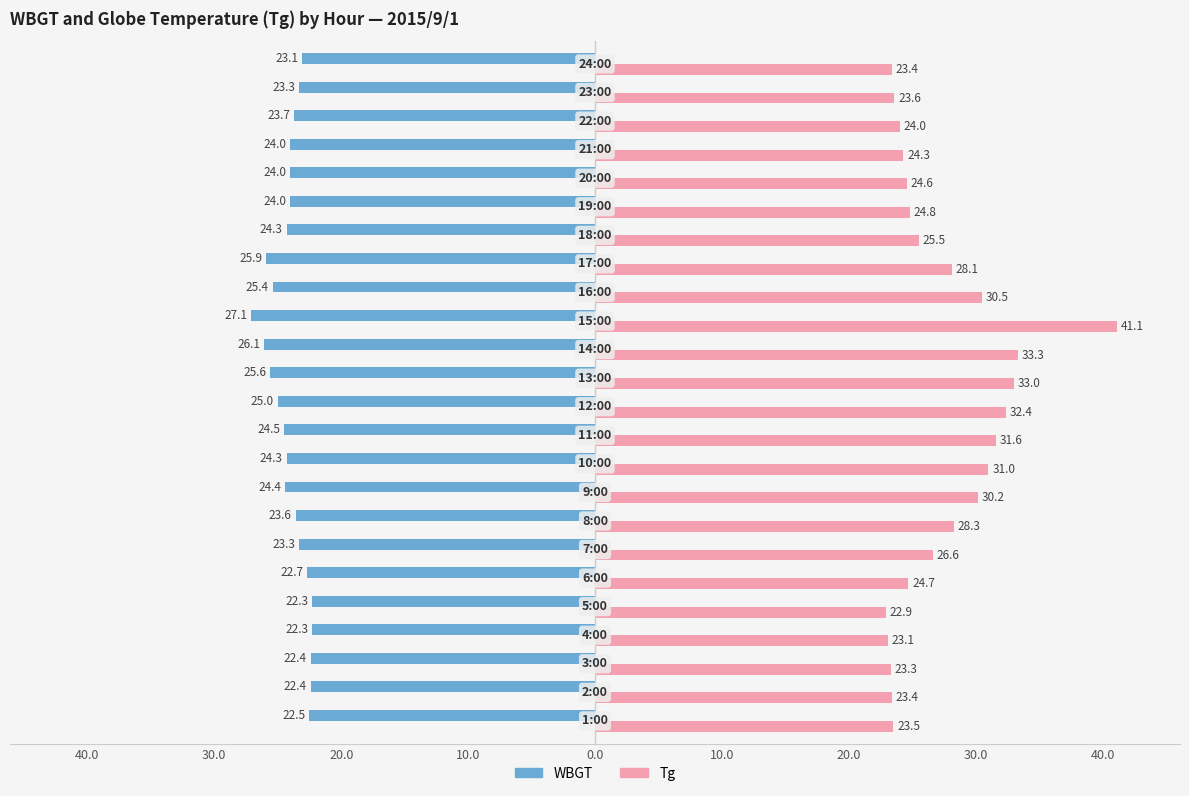

What are all the series names shown in the legend?

WBGT, Tg